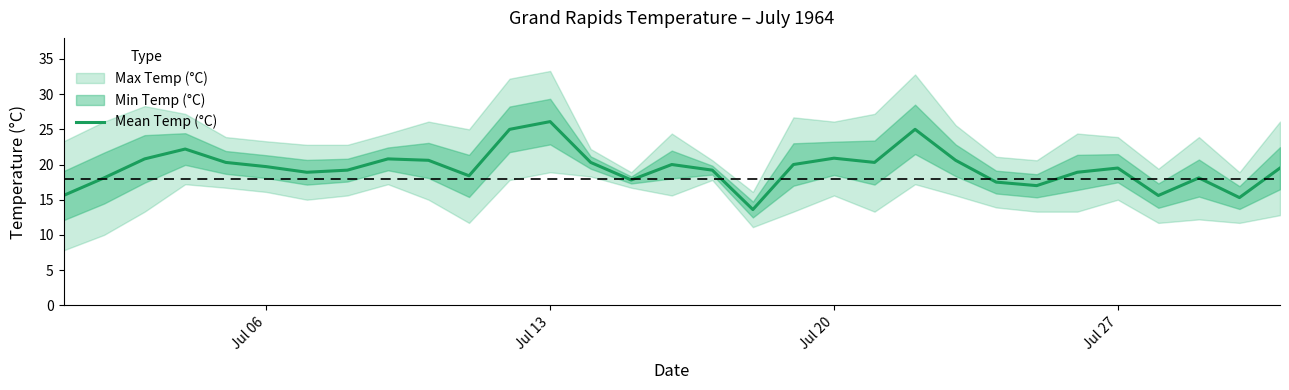

True or false: Mean Temp (°C) has a value of 26.1 at Jul 13.

True